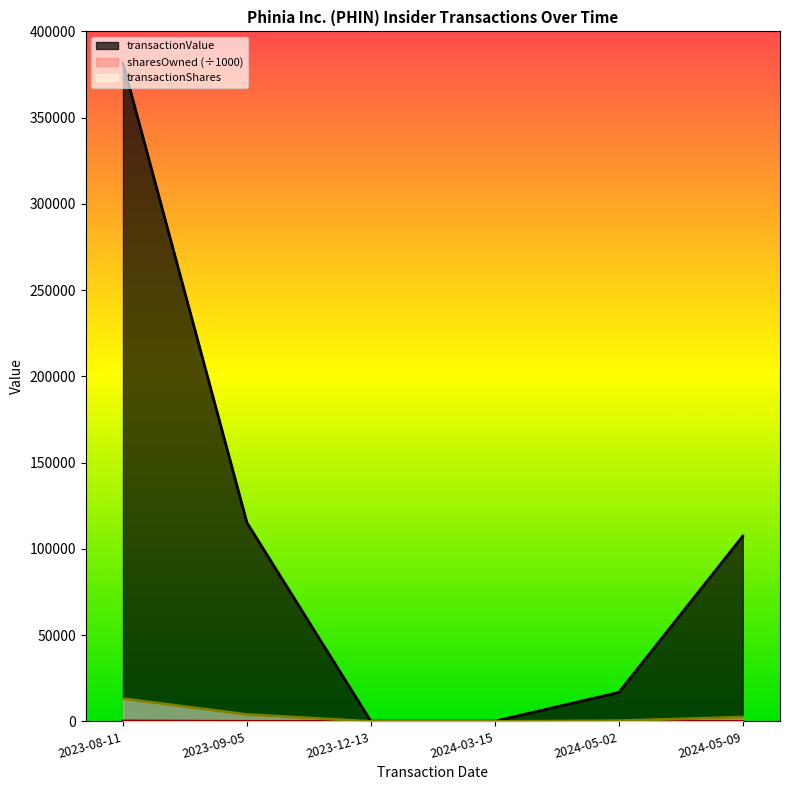

Which series has the widest spread of values?

transactionValue